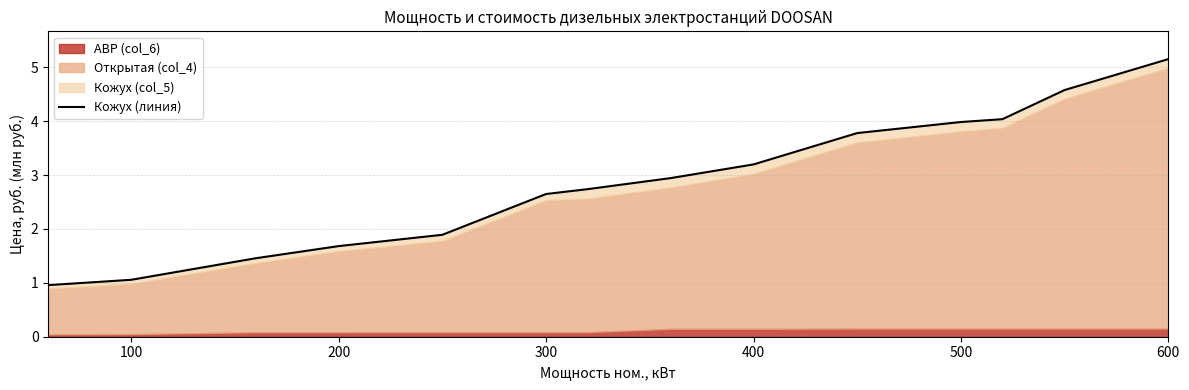

Reading left to right, list all the values displayed in this chart.

1.0	1.1	1.5	1.7	1.9	2.6	2.7	2.9	3.2	3.8	4.0	4.0	4.6	5.2